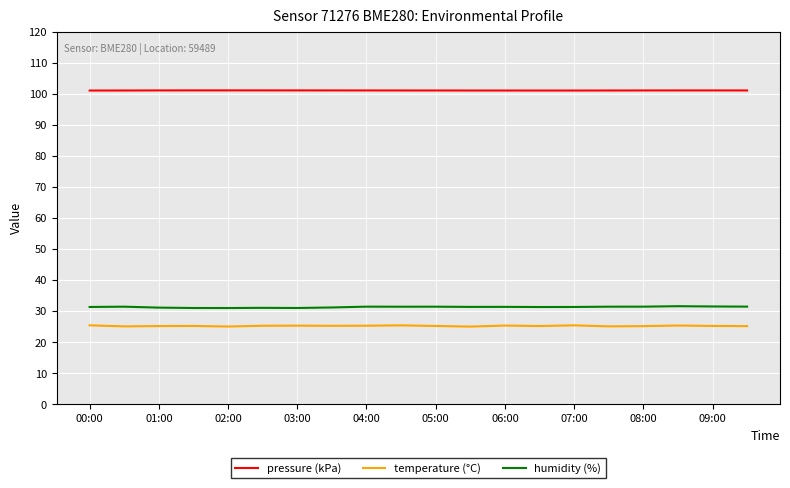

What is the maximum value for temperature (°C)?

25.4